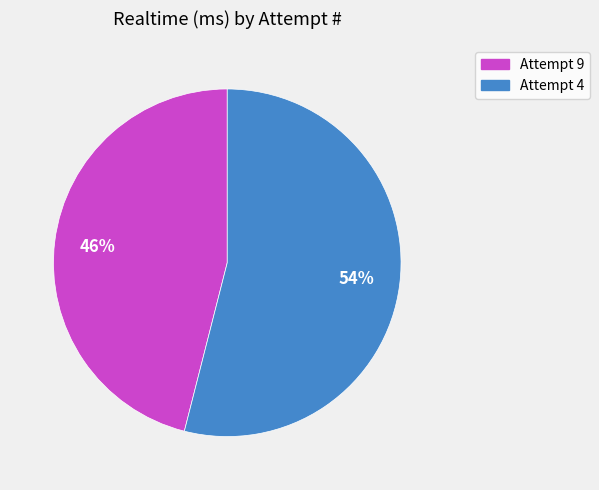

What is the ratio of the value at Attempt 9 to the value at Attempt 4?

0.9